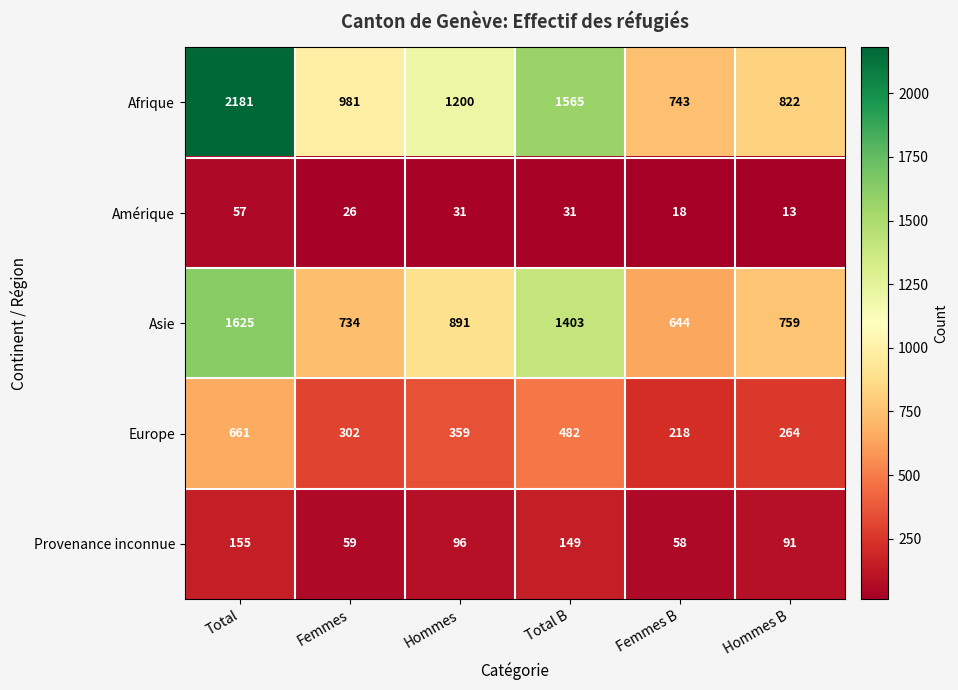

Rank the series by their maximum value, from highest to lowest.

Afrique, Asie, Europe, Provenance inconnue, Amérique